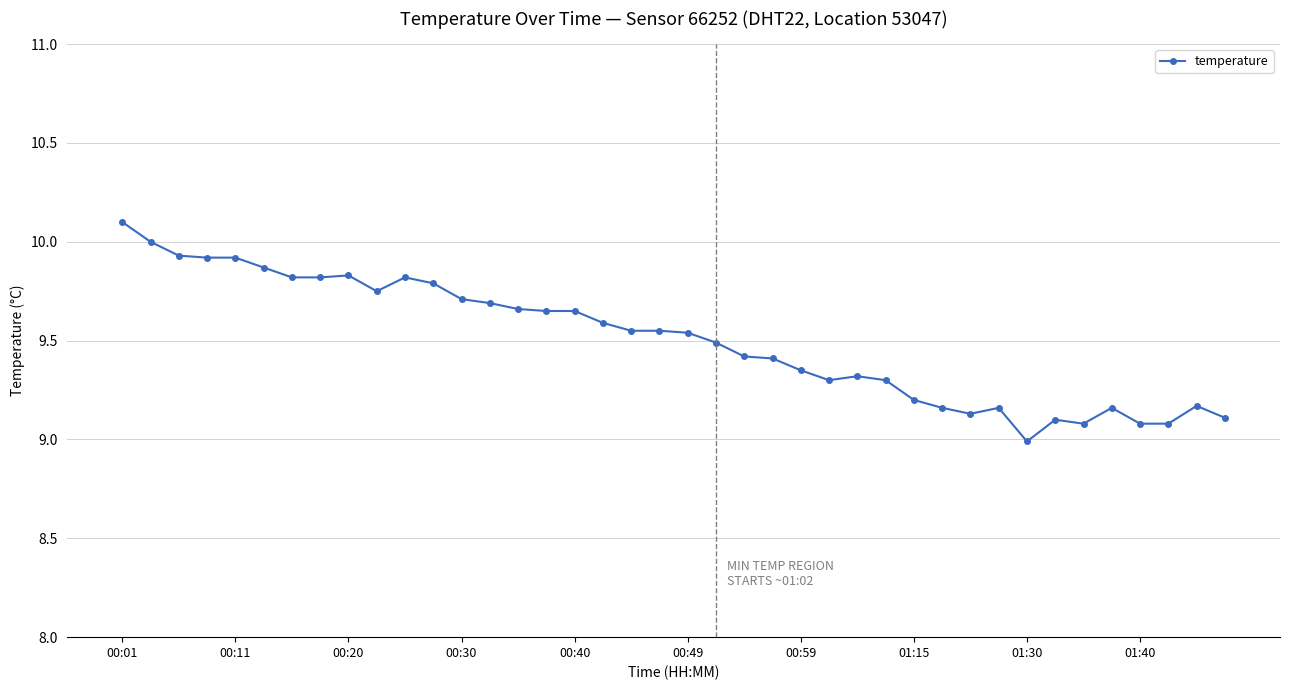

What is the sum of all values?

380.2